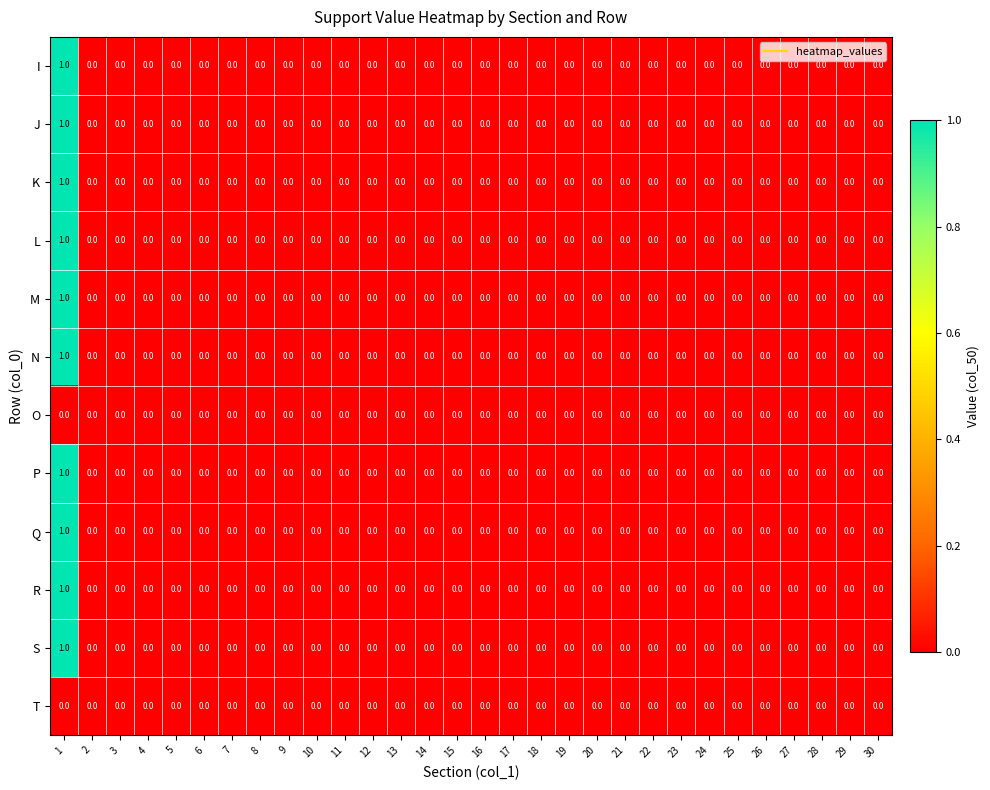

How many series are shown in this chart?

12